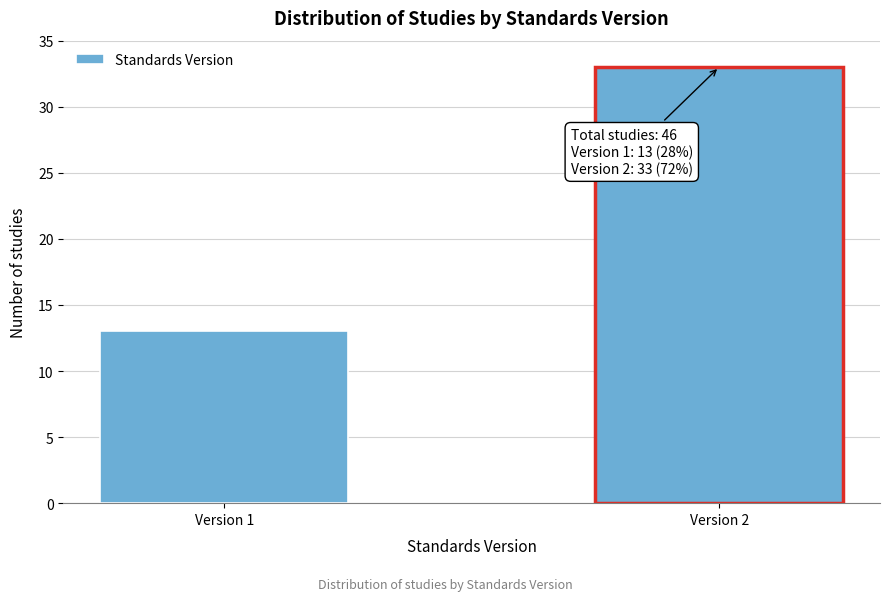

Reading left to right, what are all the values shown in this chart?

13	33